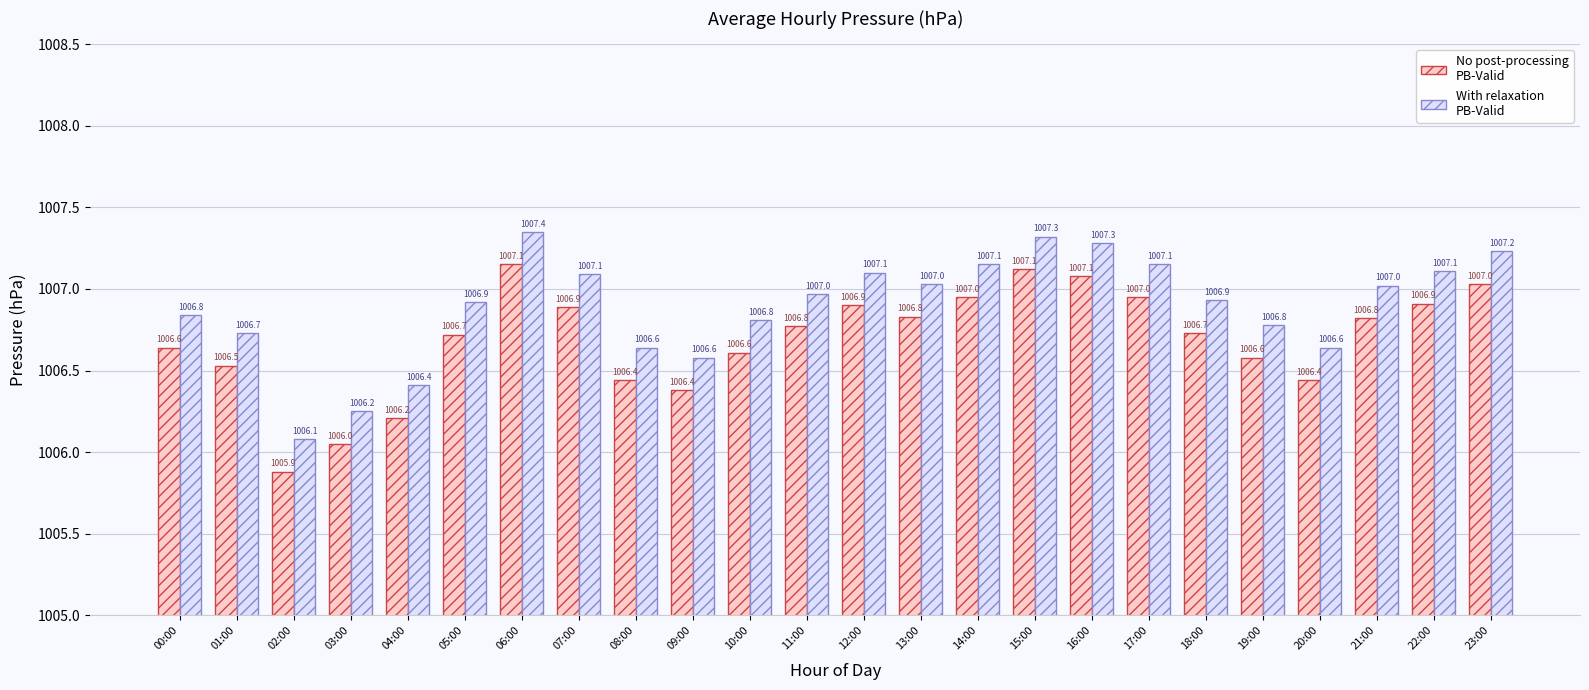

What is the total value across all series at 09:00?

2013.0